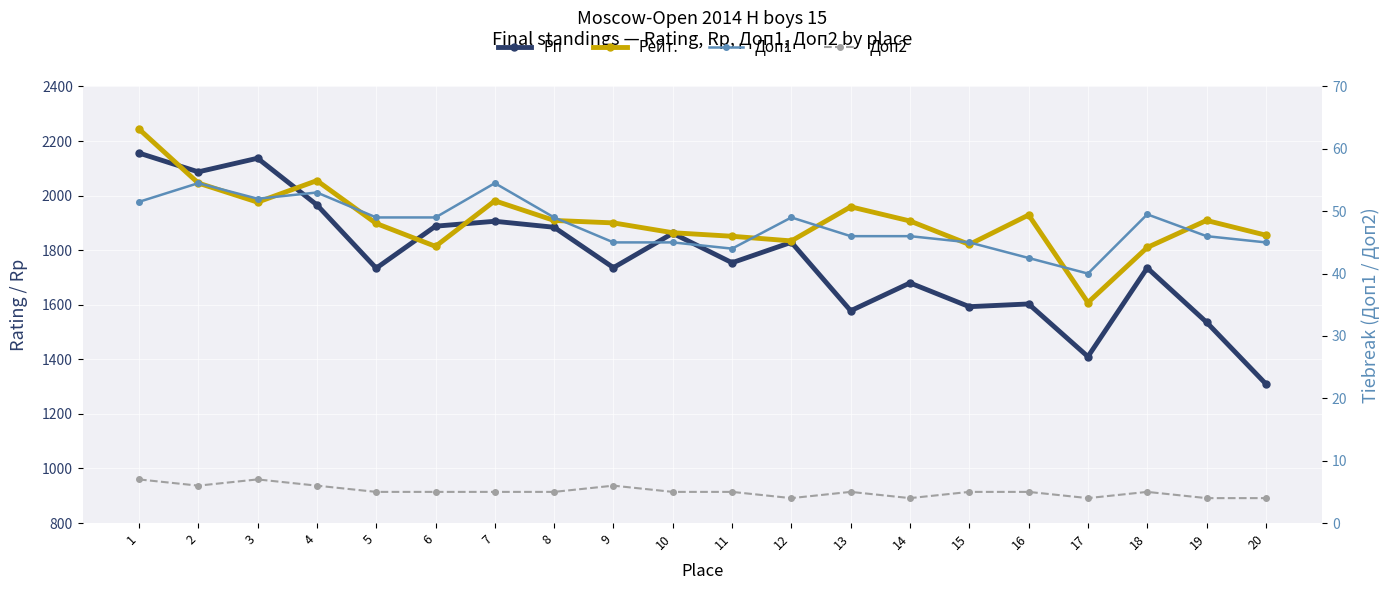

Rank the categories by Рейт. value from highest to lowest.

1, 4, 2, 7, 3, 13, 16, 8, 19, 14, 9, 5, 10, 20, 11, 12, 15, 6, 18, 17